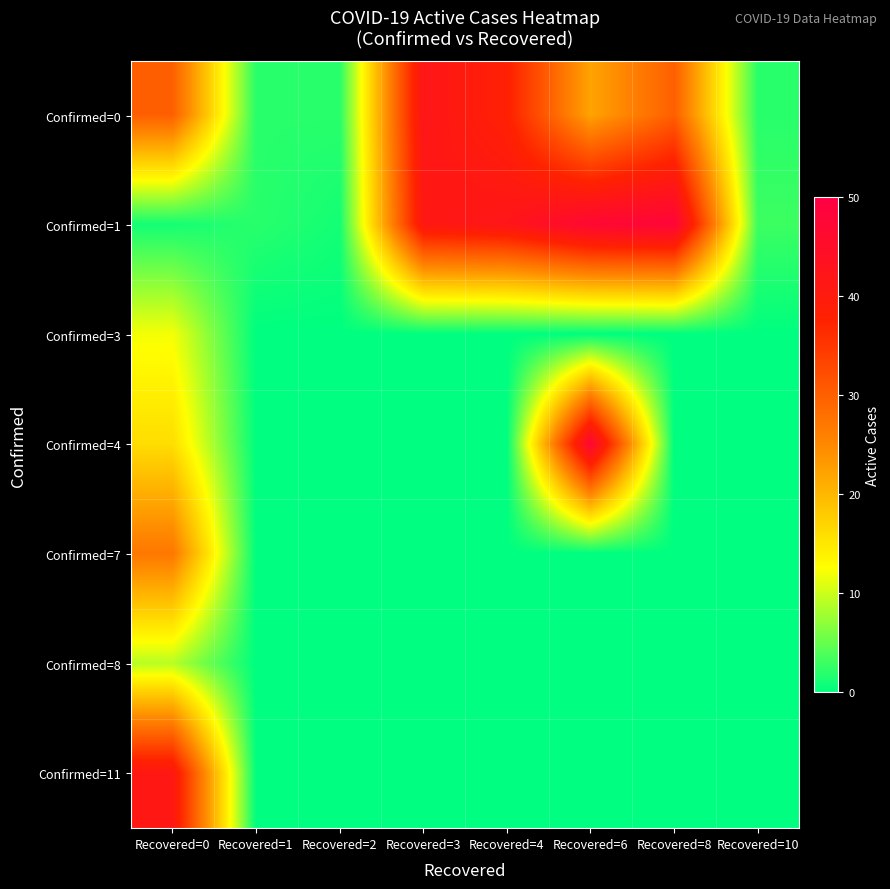

Reading left to right, transcribe all the data shown in this chart.

Confirmed=0: Recovered=0=30	Recovered=1=2	Recovered=2=2	Recovered=3=42	Recovered=4=38	Recovered=6=22	Recovered=8=30	Recovered=10=2
Confirmed=1: Recovered=0=1	Recovered=1=2	Recovered=2=1	Recovered=3=41	Recovered=4=42	Recovered=6=47	Recovered=8=48	Recovered=10=3
Confirmed=3: Recovered=0=12	Recovered=1=0	Recovered=2=0	Recovered=3=0	Recovered=4=0	Recovered=6=0	Recovered=8=0	Recovered=10=0
Confirmed=4: Recovered=0=16	Recovered=1=0	Recovered=2=0	Recovered=3=0	Recovered=4=0	Recovered=6=47	Recovered=8=0	Recovered=10=0
Confirmed=7: Recovered=0=27	Recovered=1=0	Recovered=2=0	Recovered=3=0	Recovered=4=0	Recovered=6=0	Recovered=8=0	Recovered=10=0
Confirmed=8: Recovered=0=9	Recovered=1=0	Recovered=2=0	Recovered=3=0	Recovered=4=0	Recovered=6=0	Recovered=8=0	Recovered=10=0
Confirmed=11: Recovered=0=41	Recovered=1=0	Recovered=2=0	Recovered=3=0	Recovered=4=0	Recovered=6=0	Recovered=8=0	Recovered=10=0